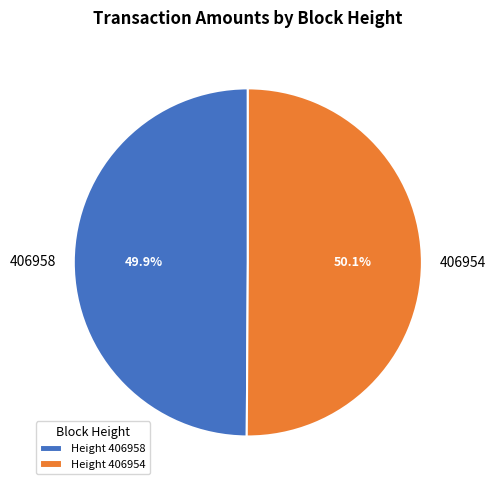

Is there a majority slice in this chart?

Yes